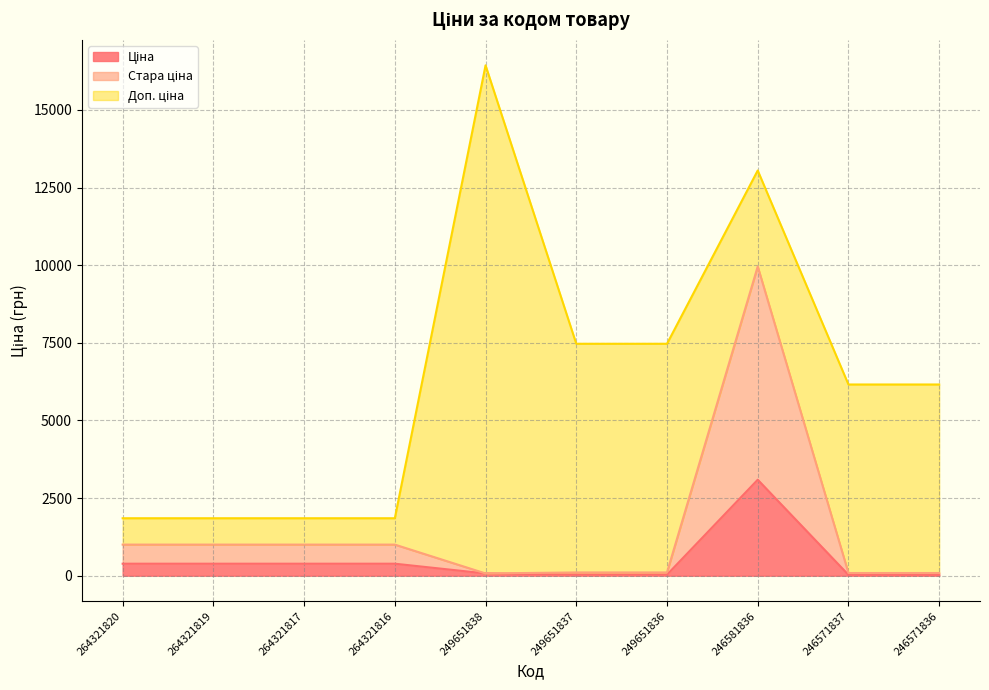

What is the minimum value for Стара ціна?

72.7